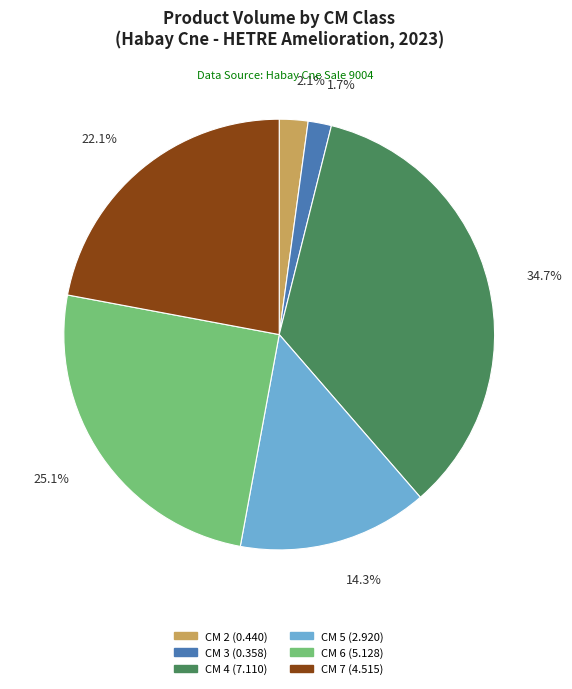

Does any single category account for the majority?

No